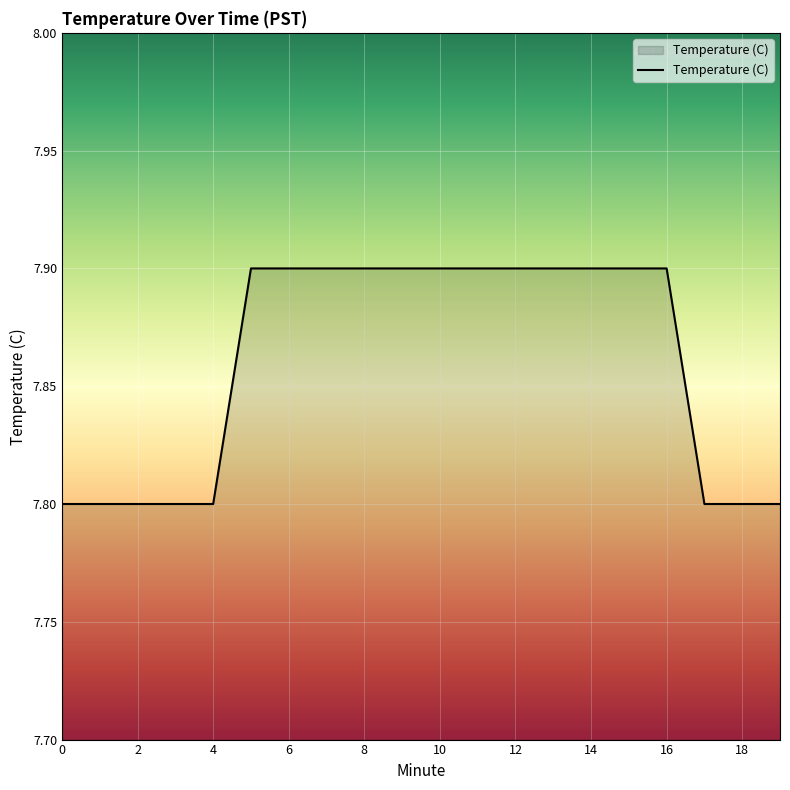

What is the smallest value displayed?

7.8